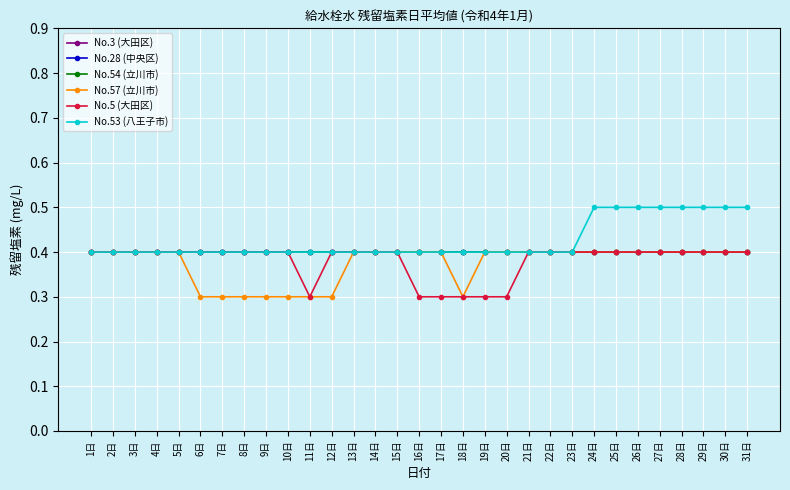

Is this an area chart (filled region under the line)?

No